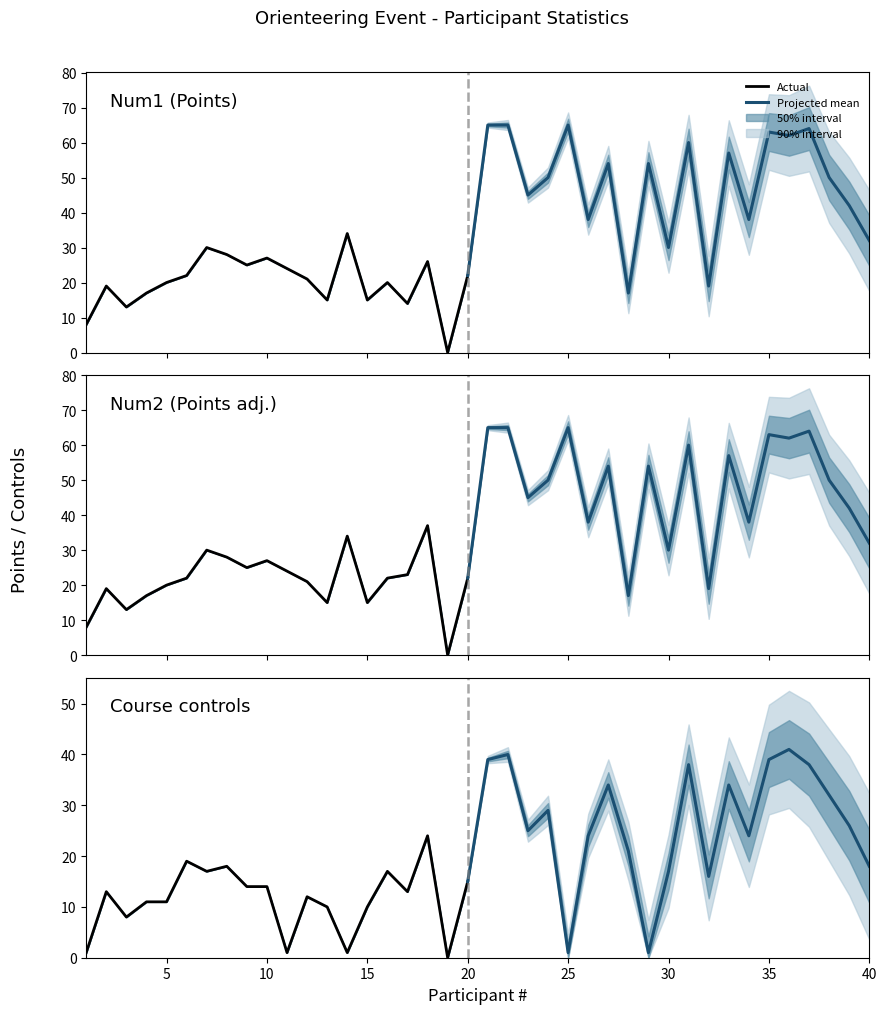

Reading right to left, extract all data points from this chart.

Num1: 40=32	39=42	38=50	37=64	36=62	35=63	34=38	33=57	32=19	31=60	30=30	29=54	28=17	27=54	26=38	25=65	24=50	23=45	22=65	21=65	20=22	19=0	18=26	17=14	16=20	15=15	14=34	13=15	12=21	11=24	10=27	9=25	8=28	7=30	6=22	5=20	4=17	3=13	2=19	1=8
Num2: 40=32	39=42	38=50	37=64	36=62	35=63	34=38	33=57	32=19	31=60	30=30	29=54	28=17	27=54	26=38	25=65	24=50	23=45	22=65	21=65	20=22	19=0	18=37	17=23	16=22	15=15	14=34	13=15	12=21	11=24	10=27	9=25	8=28	7=30	6=22	5=20	4=17	3=13	2=19	1=8
Course controls: 40=18	39=26	38=32	37=38	36=41	35=39	34=24	33=34	32=16	31=38	30=17	29=1	28=21	27=34	26=24	25=1	24=29	23=25	22=40	21=39	20=15	19=0	18=24	17=13	16=17	15=10	14=1	13=10	12=12	11=1	10=14	9=14	8=18	7=17	6=19	5=11	4=11	3=8	2=13	1=1